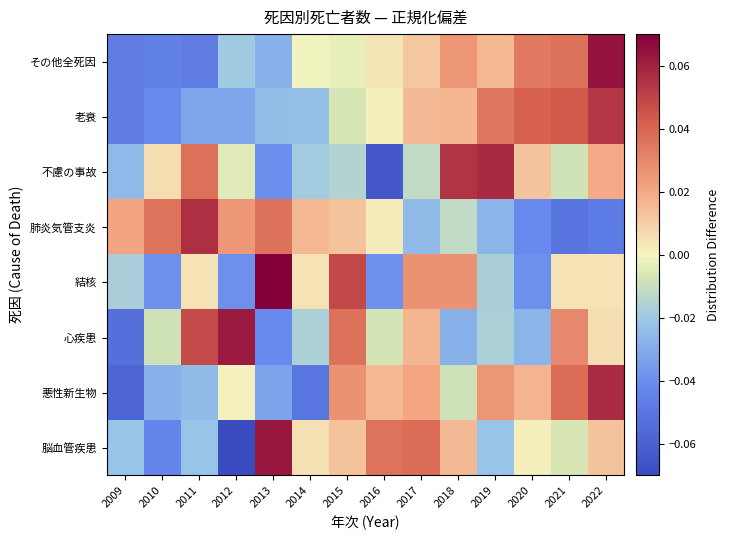

At which category does the chart reach its peak across all series?

2013